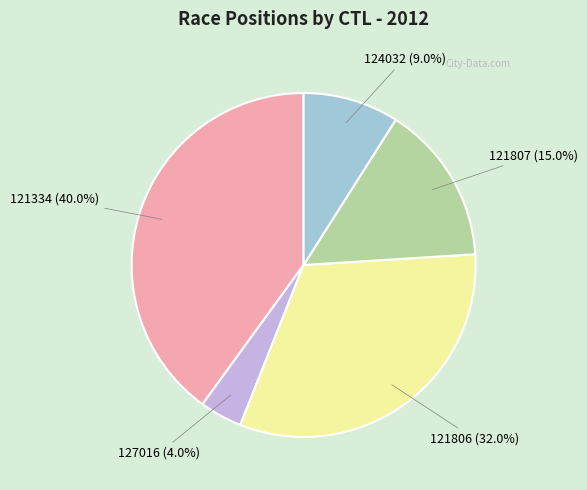

True or false: 121807 accounts for 29% of the total.

False